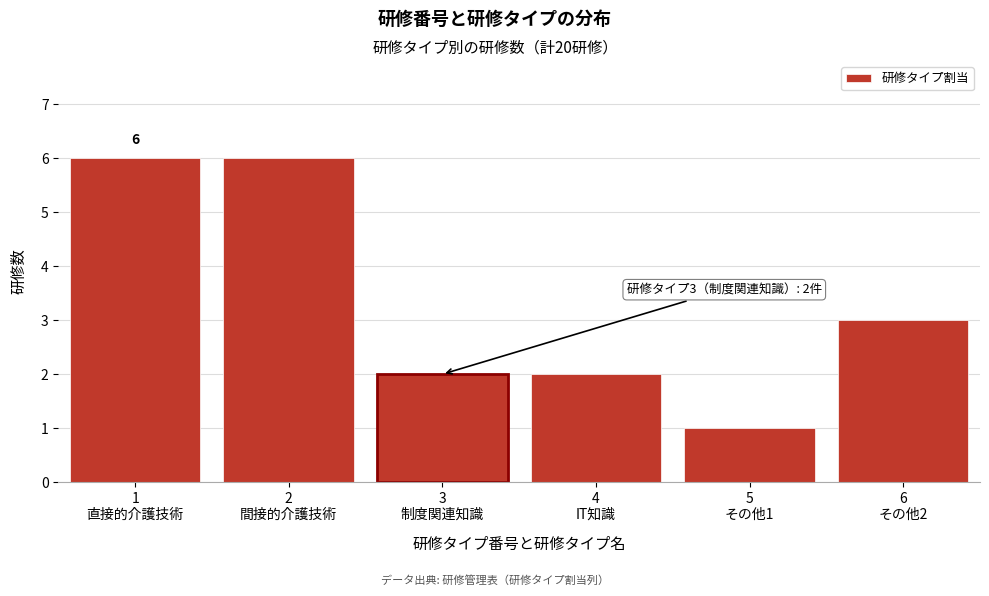

Reading left to right, list all the values displayed in this chart.

6	6	2	2	1	3